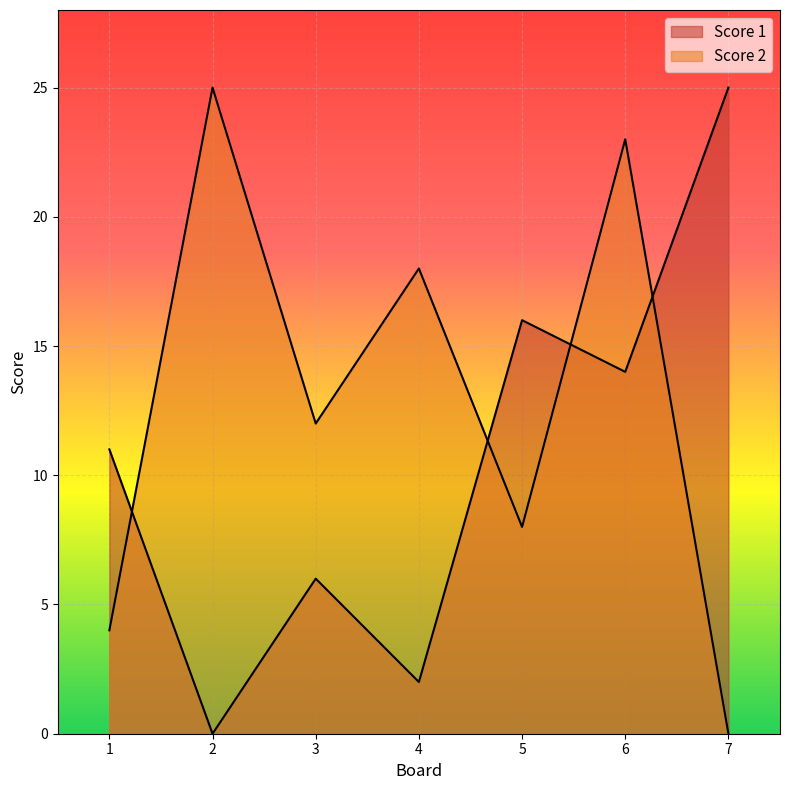

What is the difference between the maximum and second lowest values in the Score 1 series?

23